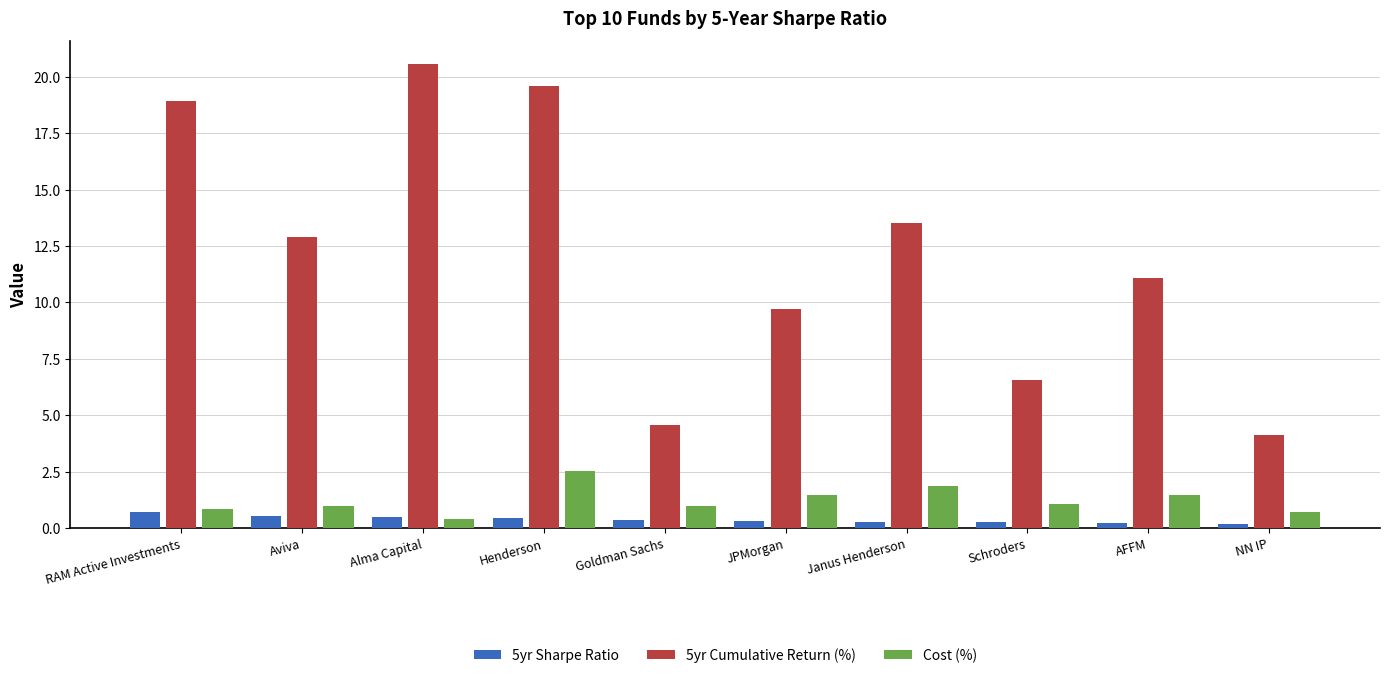

At which category is the sum across all series the highest?

Henderson